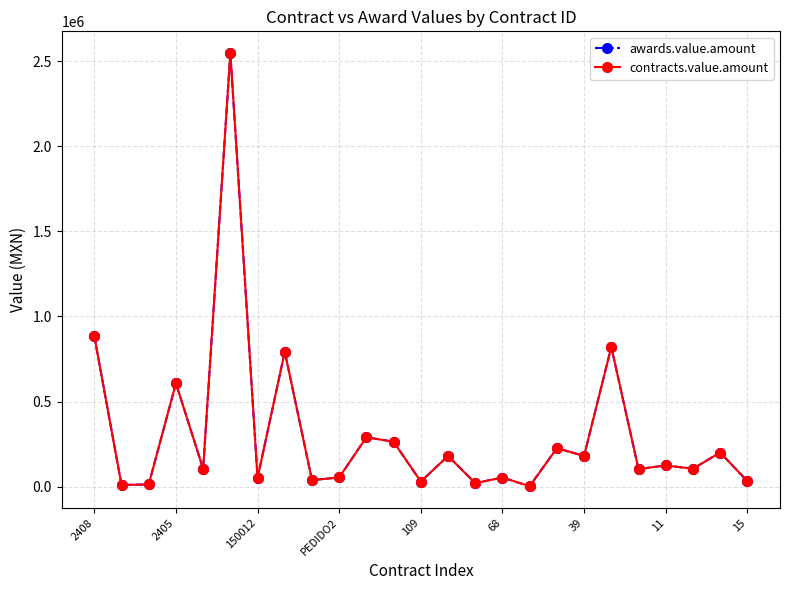

Where is awards.value.amount nearest to the value 1275599?

2408